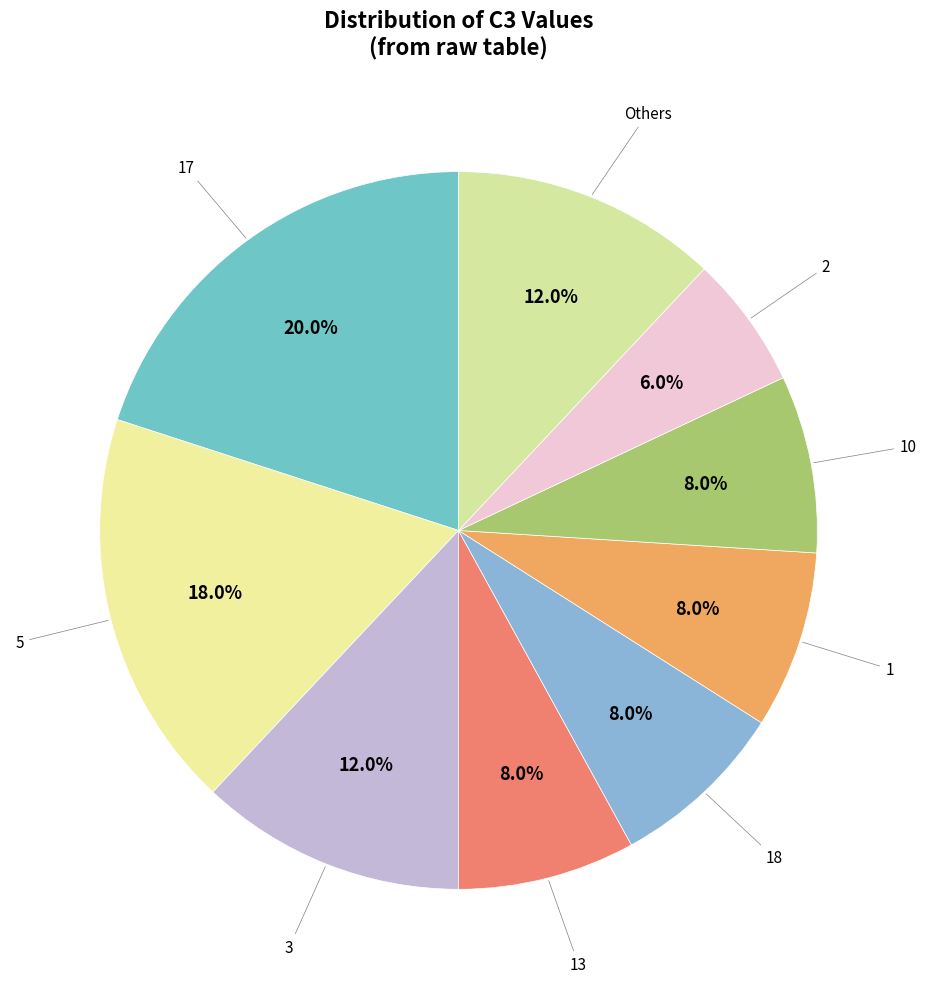

Between 13 and 5, which is larger?

5